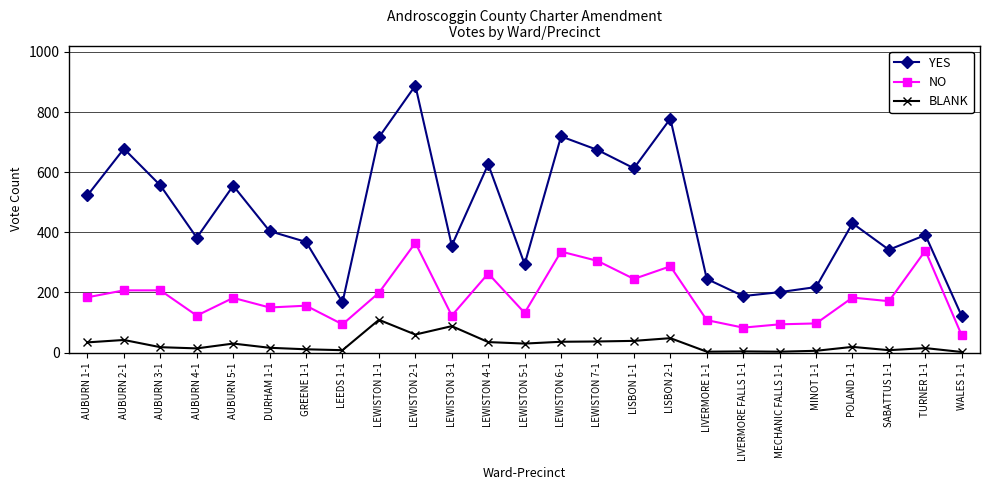

At AUBURN 3-1, list the series in order from smallest to largest.

BLANK, NO, YES